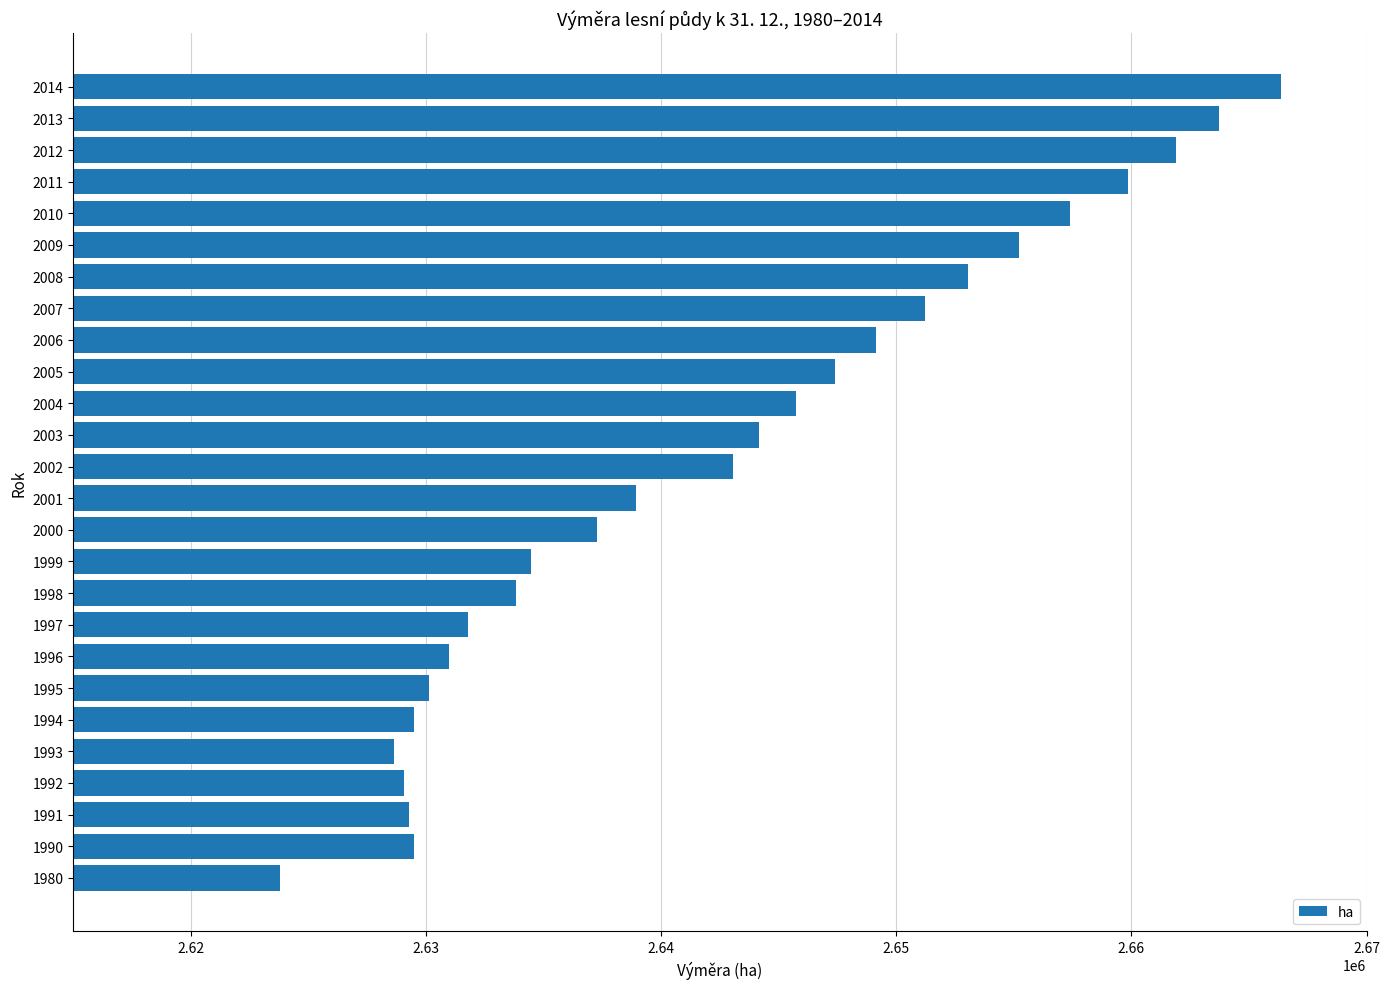

What is the ratio of the value at 2006 to the value at 1990?

1.0